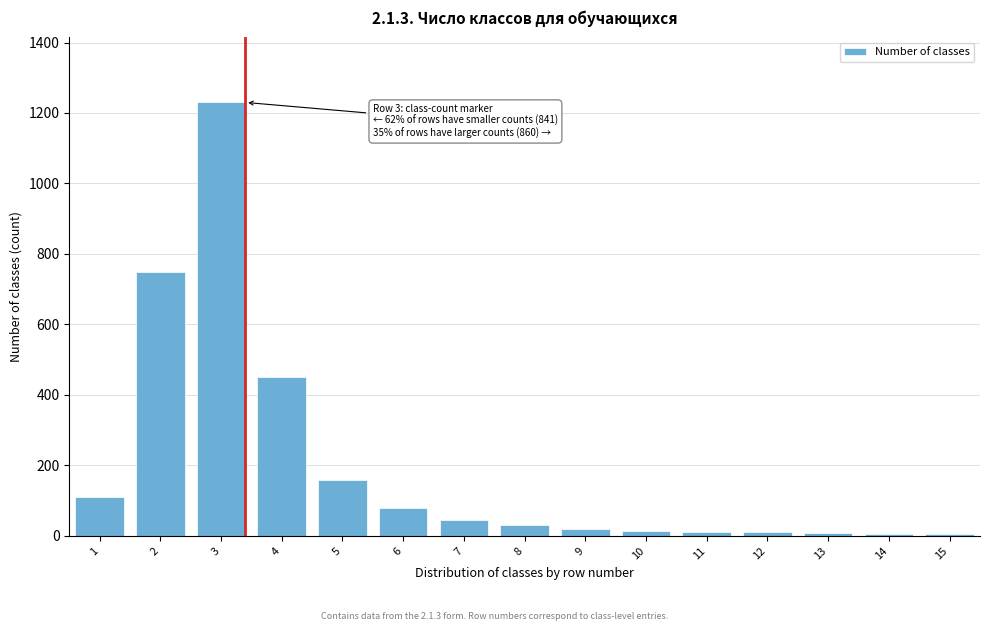

What is the difference between the maximum and minimum values?

1225